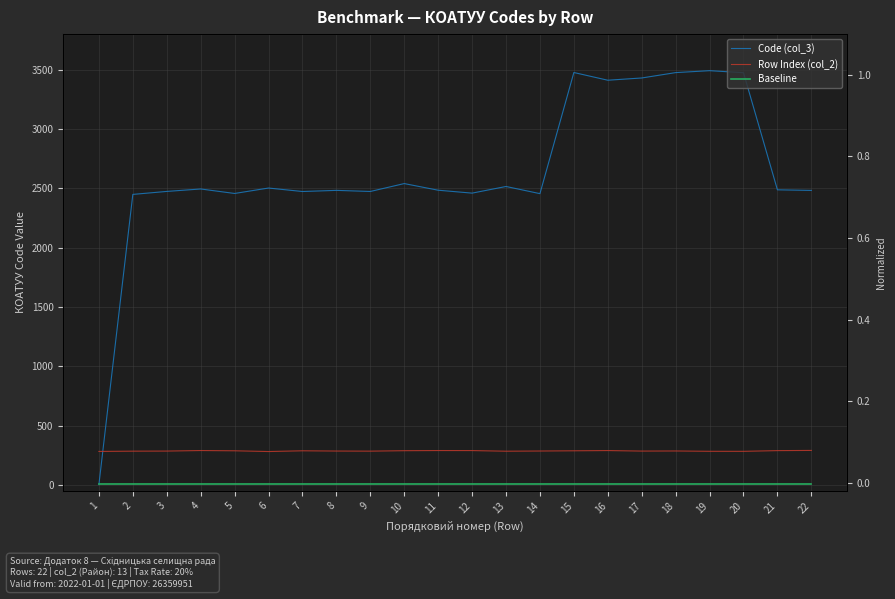

Is it true that Code (col_3) equals 869.8 at 7?

False